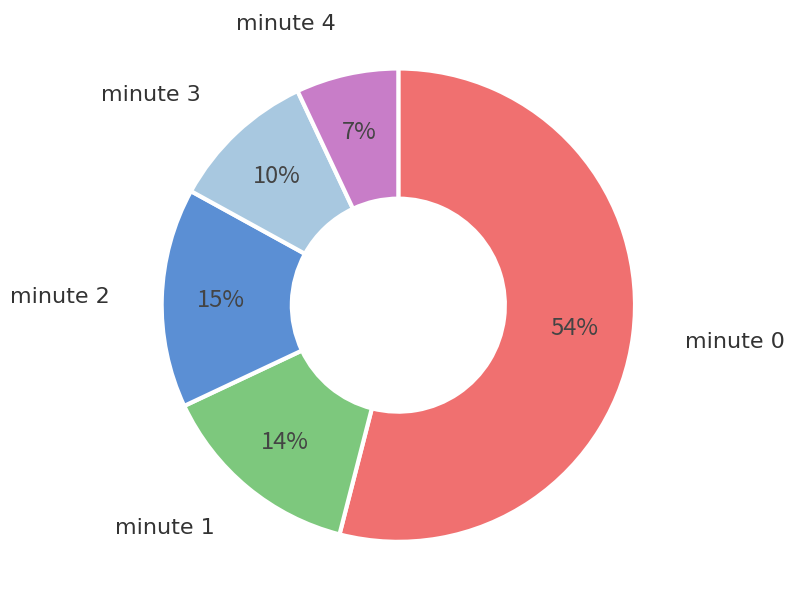

To the nearest percent, what is the difference between the largest and smallest slice percentages?

47%